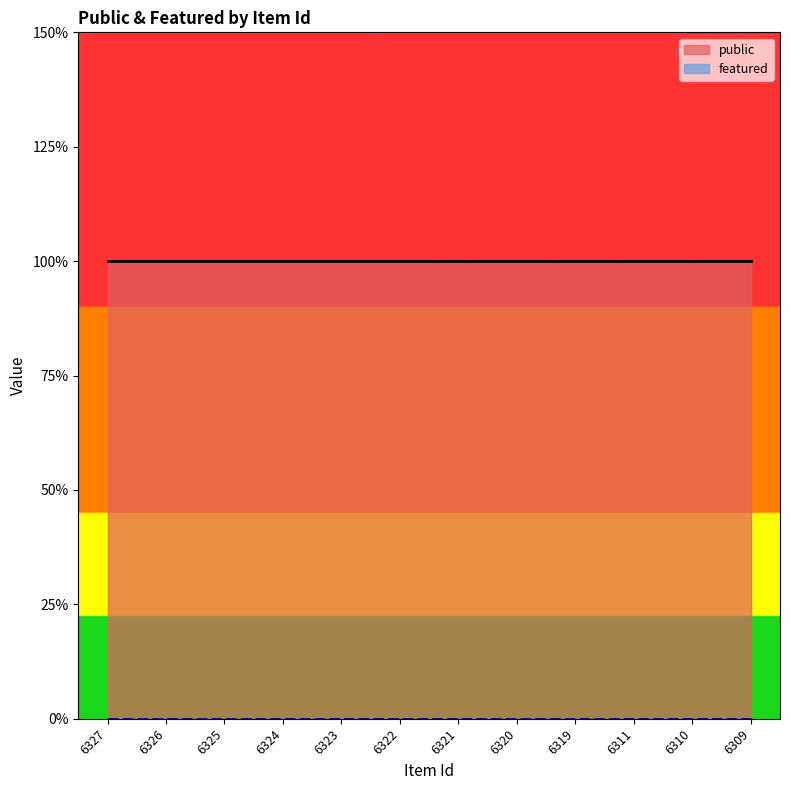

True or false: featured has a value of 0 at 6310.

True